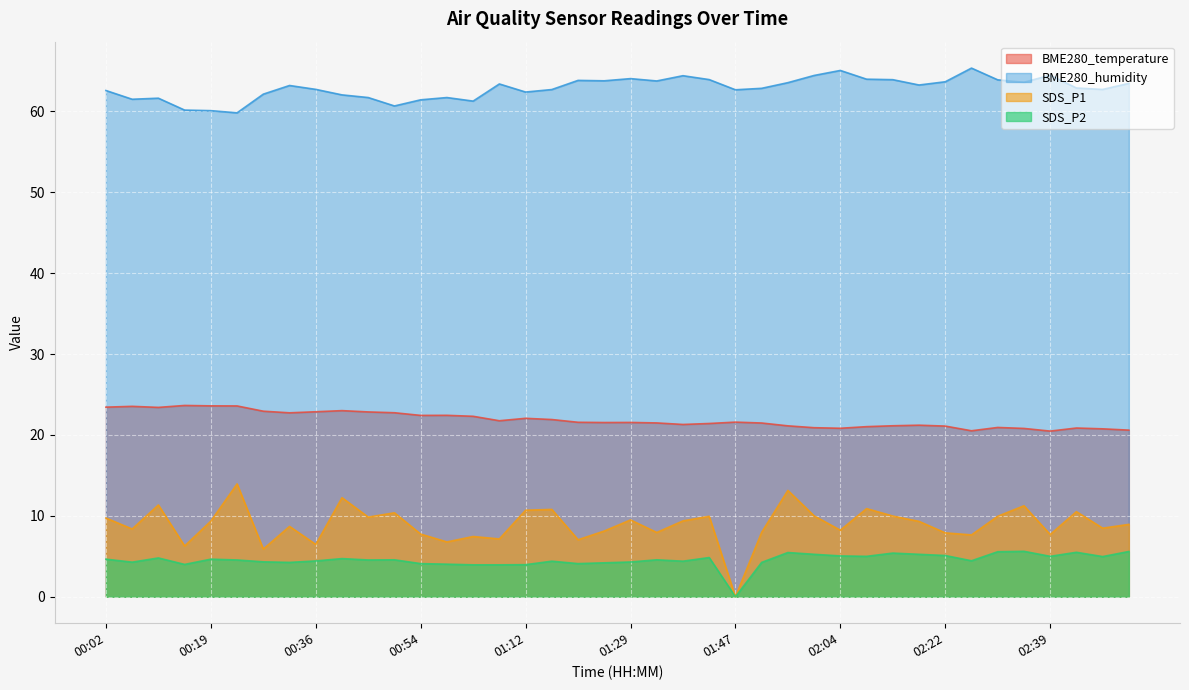

True or false: SDS_P1 and BME280_temperature cross at least once.

False